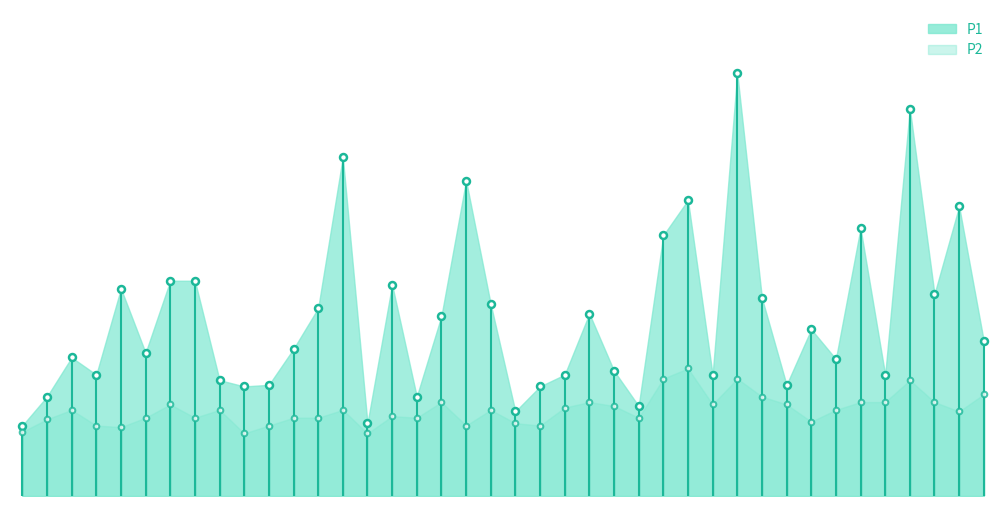

List the series in order of their overall mean, lowest first.

P2, P1